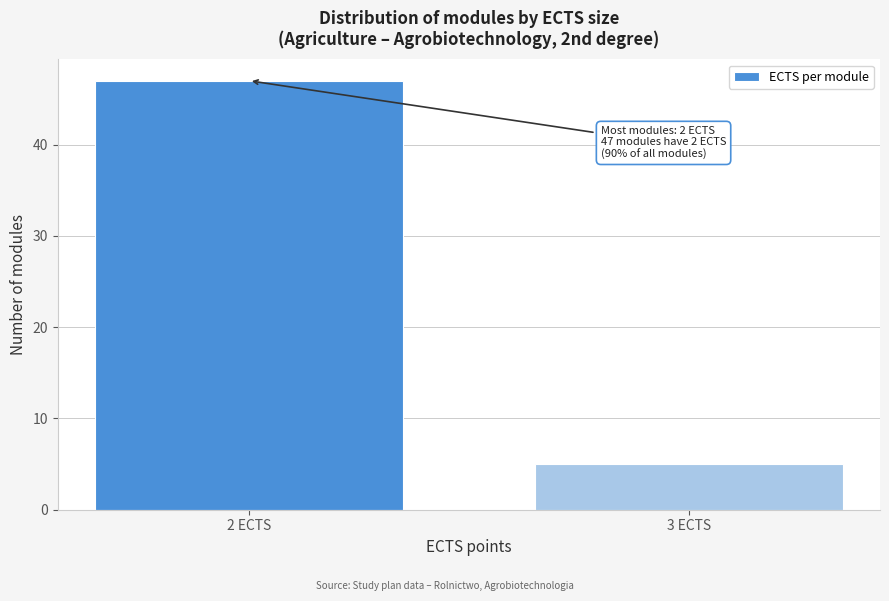

Reading right to left, extract all data points from this chart.

5	47